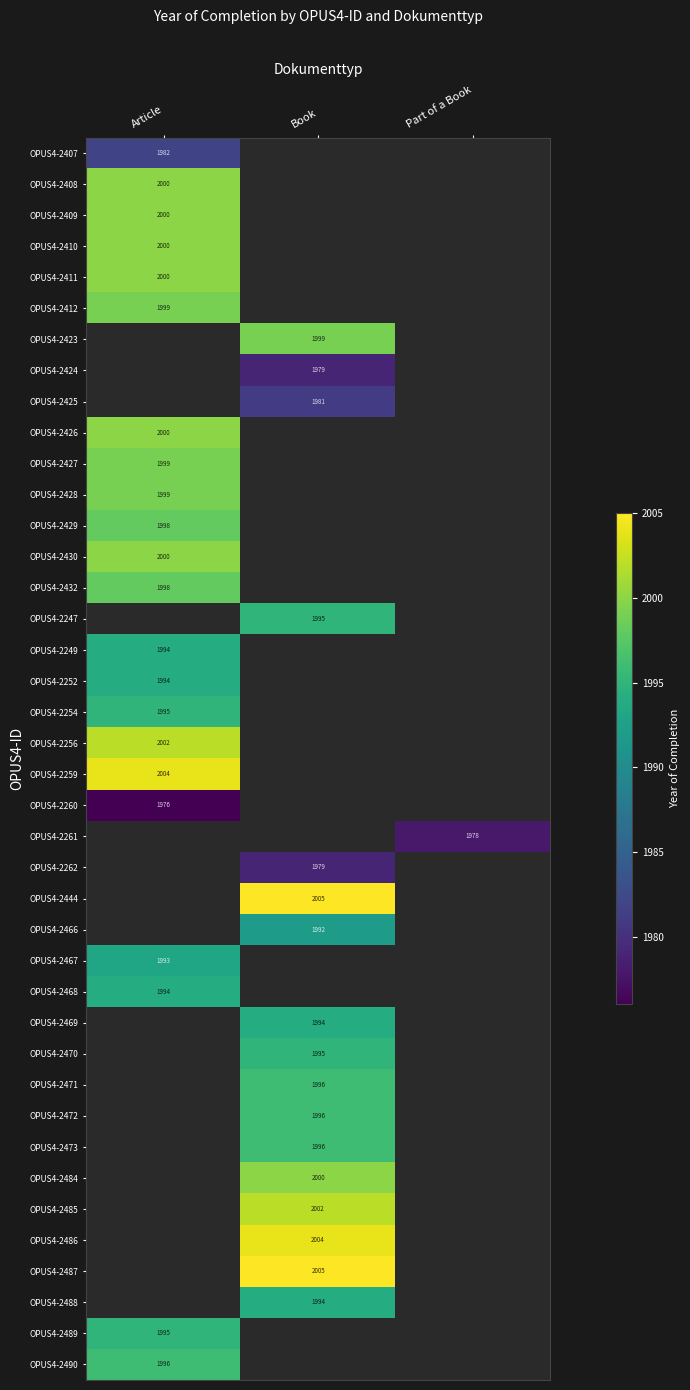

At how many categories does at least one series exceed 1983?

2